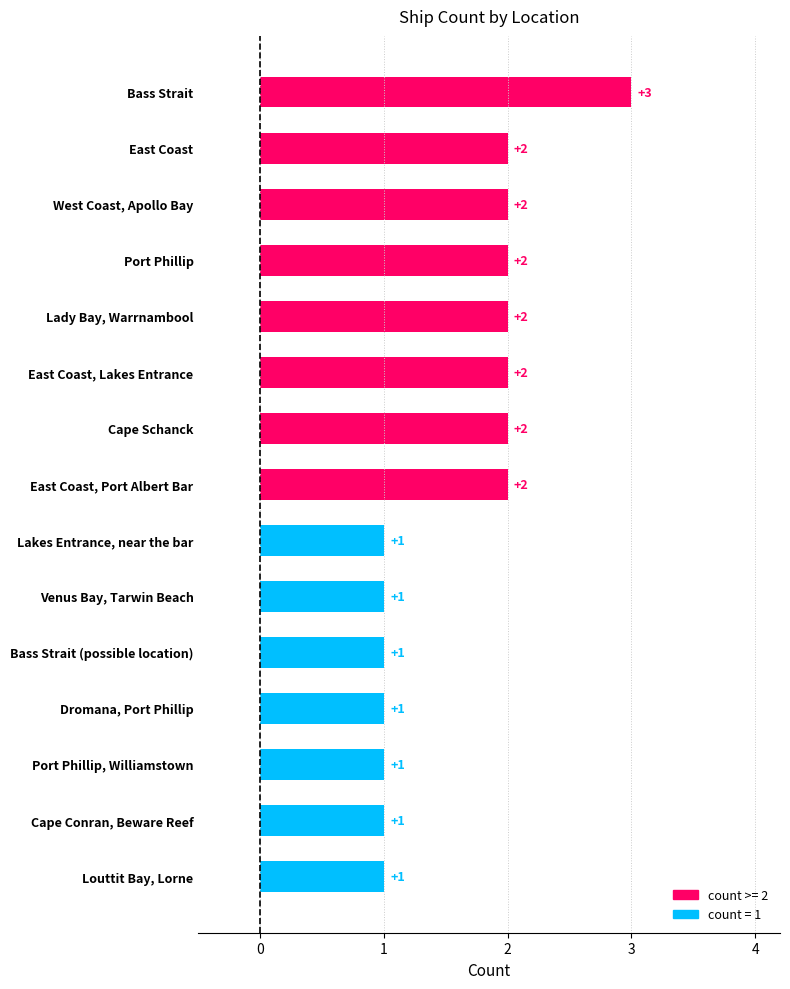

Reading top to bottom, list all the values displayed in this chart.

3	2	2	2	2	2	2	2	1	1	1	1	1	1	1